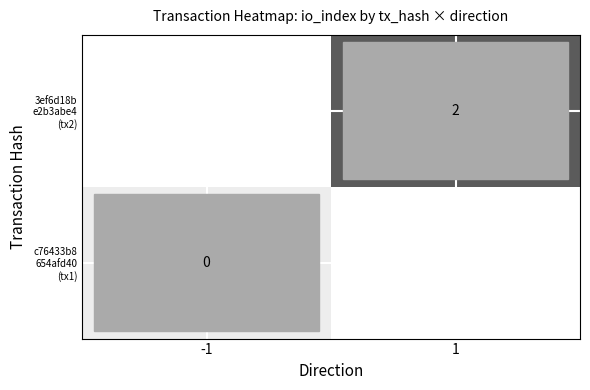

How many distinct data groups are displayed?

2